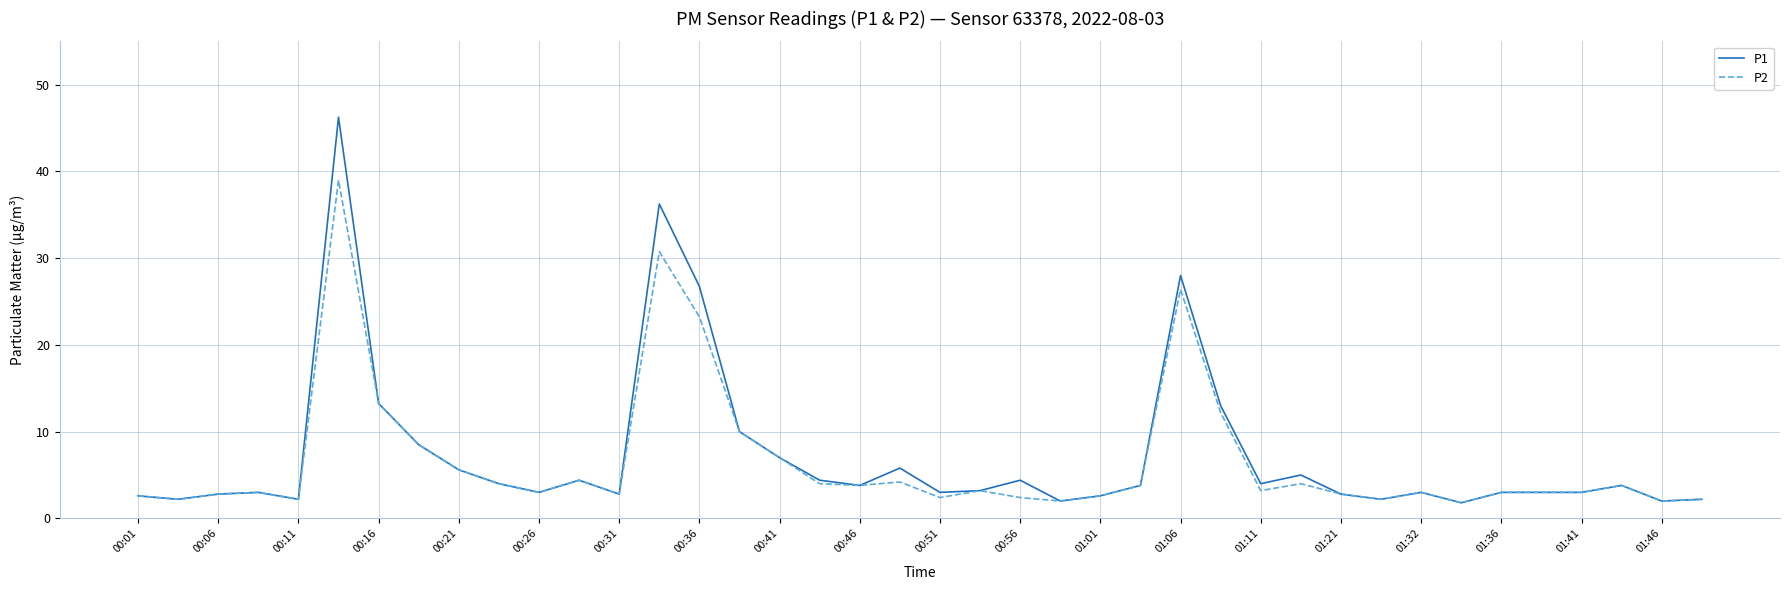

Which series has the largest range (max minus min)?

P1